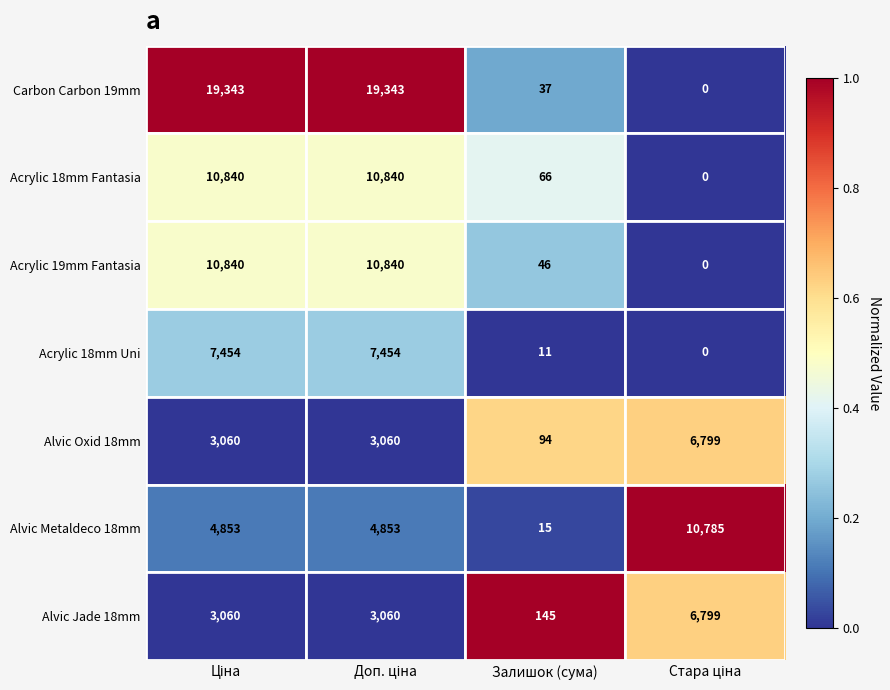

What is the maximum value for Alvic Oxid 18mm?

6799